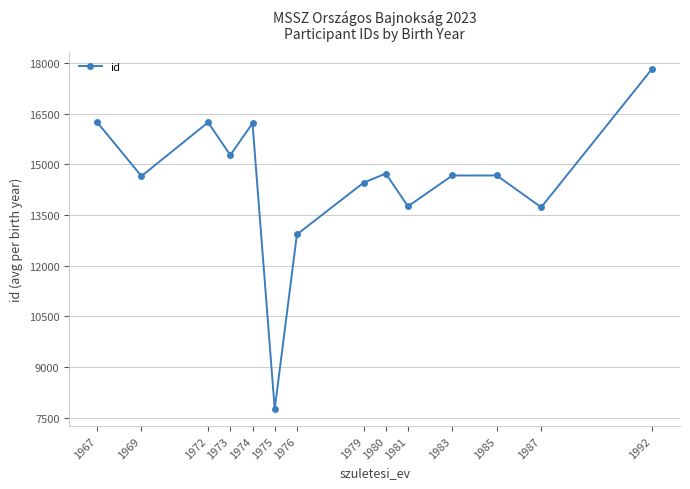

At which label is the value closest to 12790?

1976